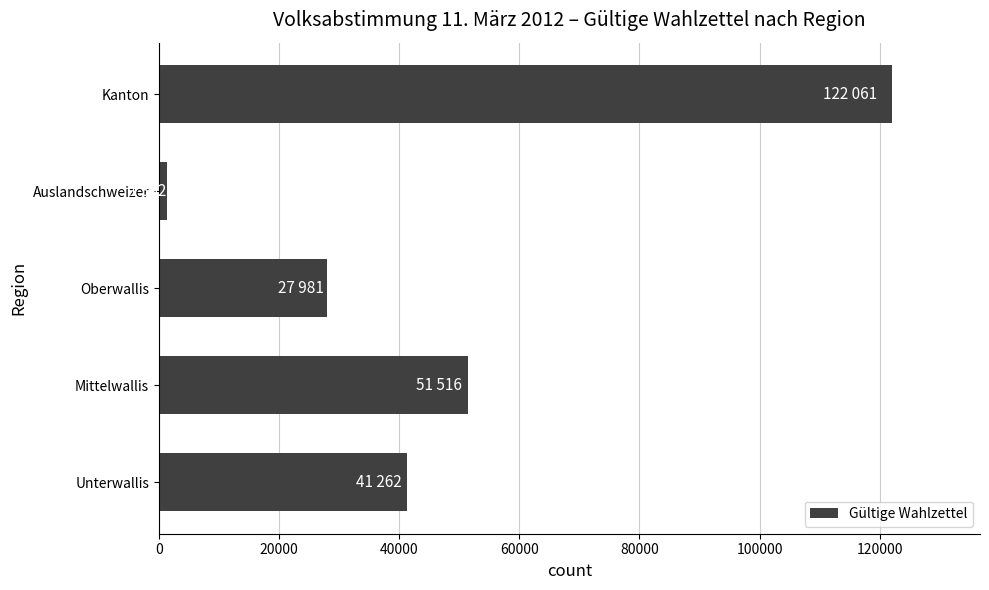

What is the sum of the values at Kanton and Mittelwallis?

173577